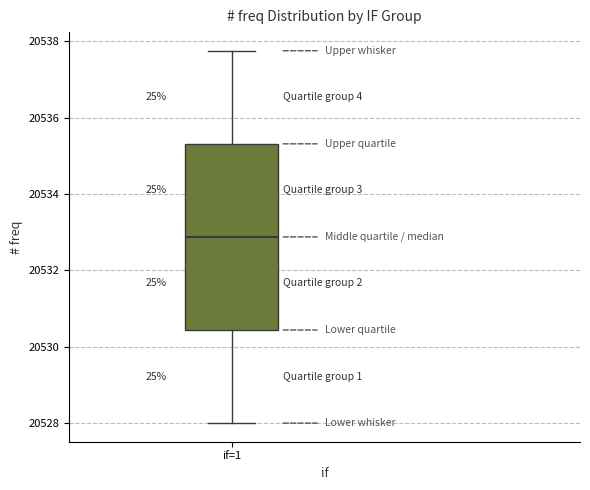

Where does the upper whisker of the box for if=1 end on the y-axis? The values are not printed on the chart, so give them approximately, as read against the axis.

20537.8